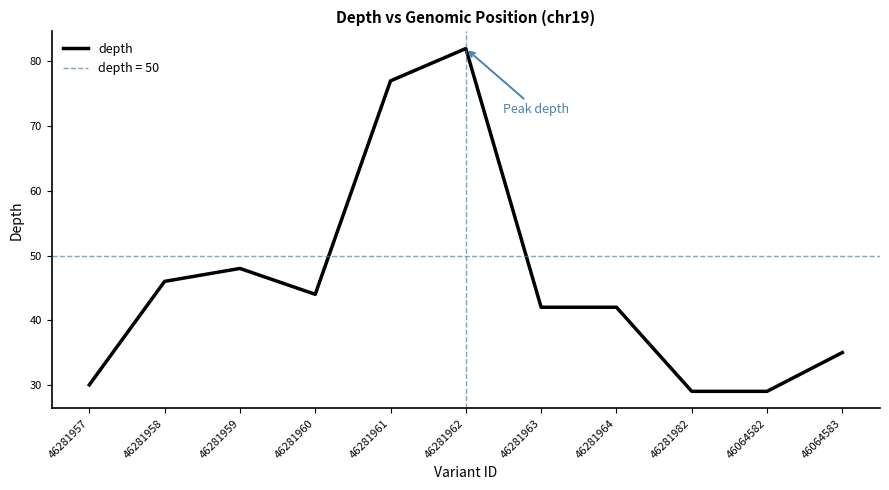

Which category has the highest value across all series?

46281962